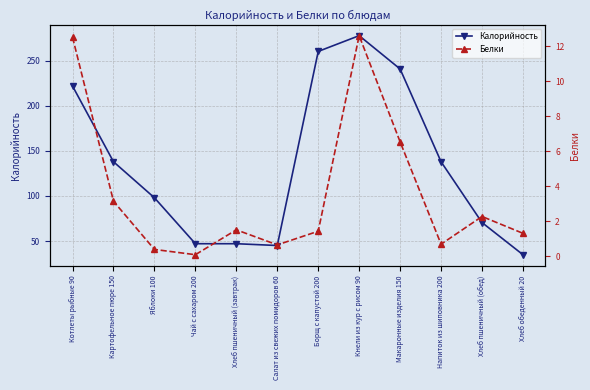

How many values in the Белки series are below 1?

4